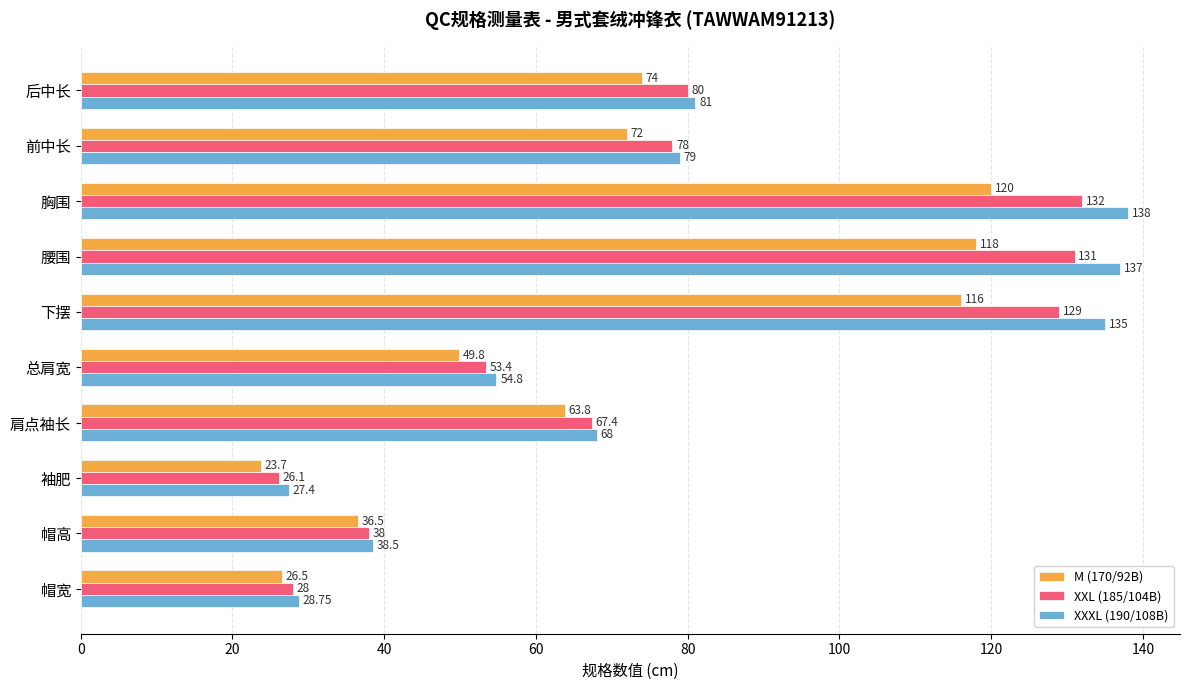

Which series has the widest spread of values?

XXXL (190/108B)